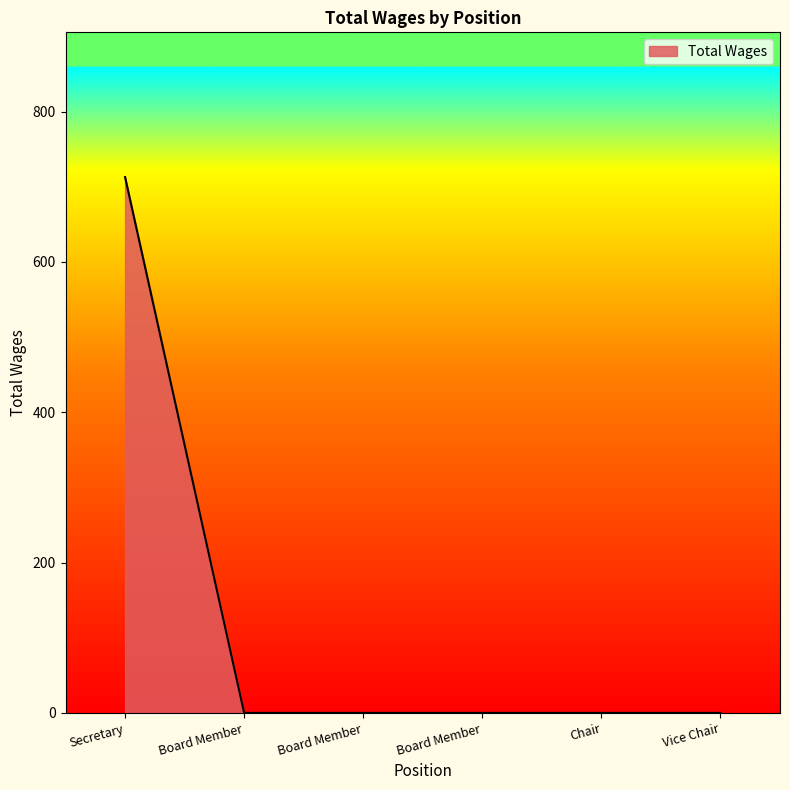

What is the change in value from Secretary to Board Member?

-713